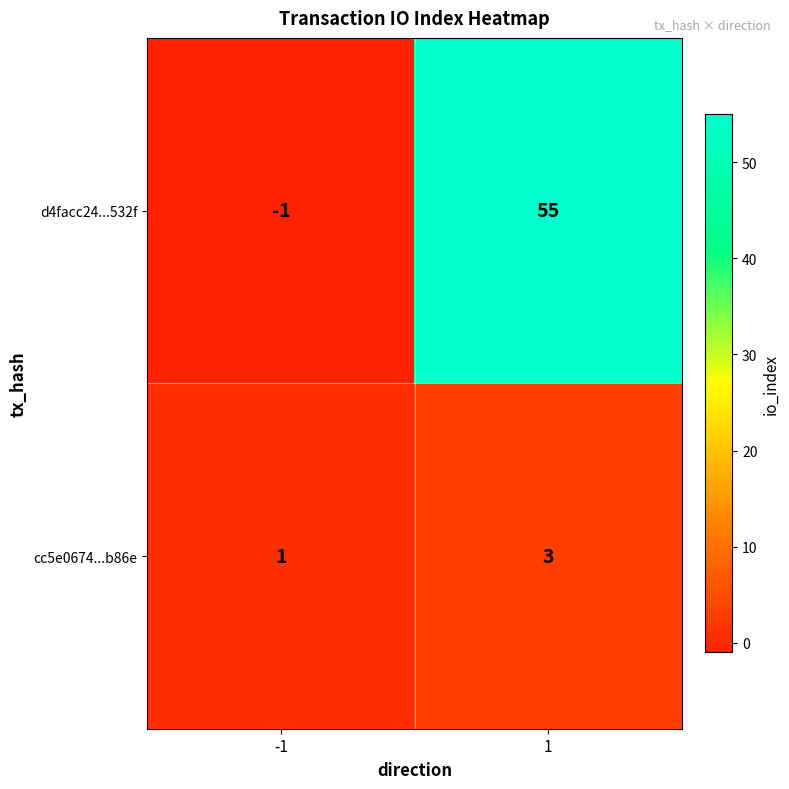

List the series in order of their peak value, highest first.

d4facc24...532f, cc5e0674...b86e